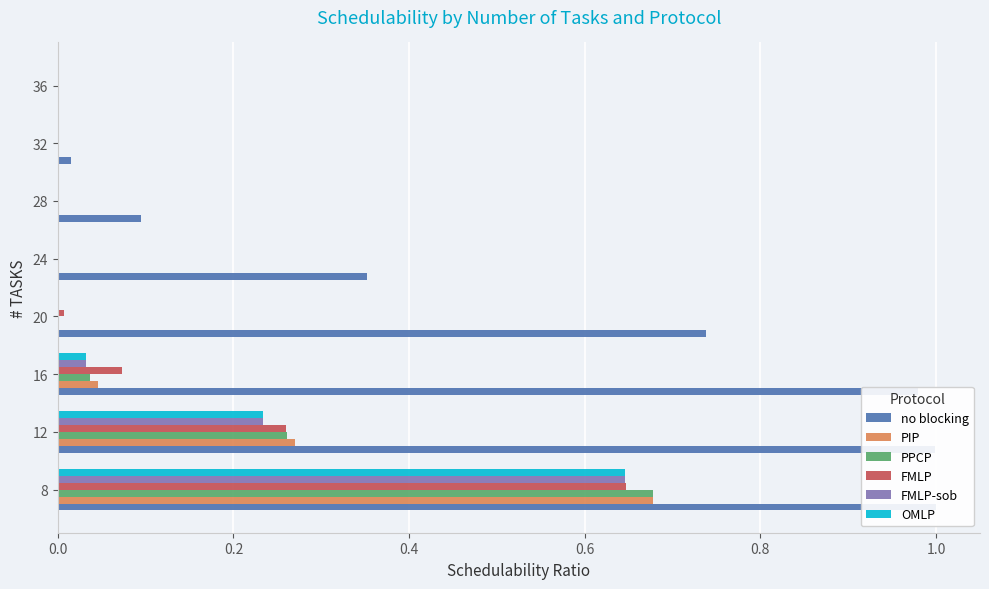

How many distinct data groups are displayed?

6